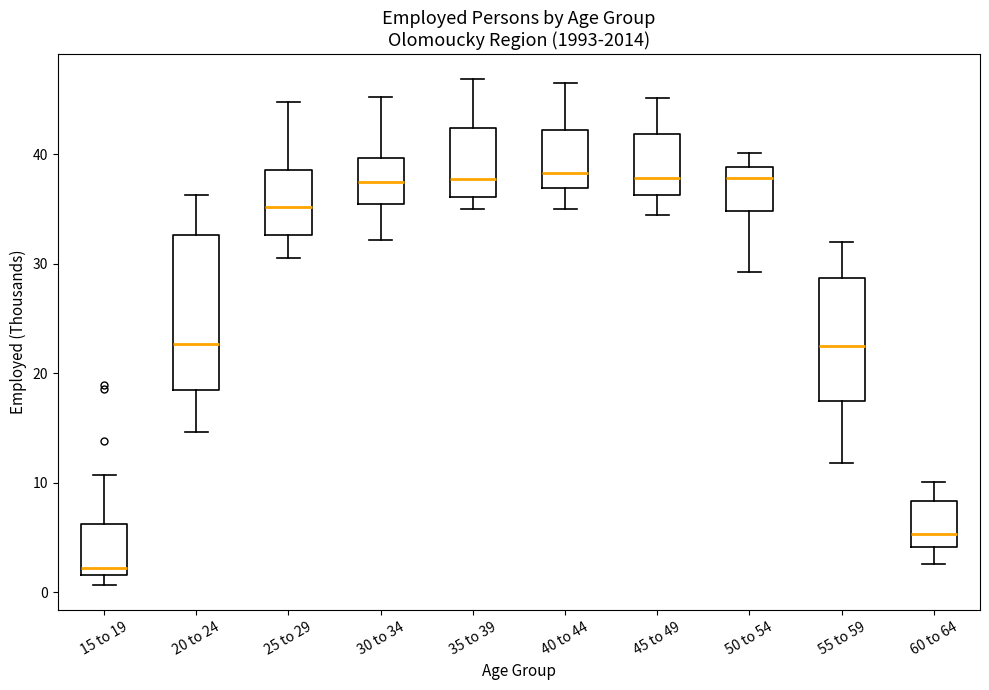

Reading left to right, transcribe this box plot: for each box, give where its median line is, the range the box spans, and where its two whiskers end, as read against the y-axis. The values are not printed on the chart, so give them approximately, as read against the axis.

15 to 19: median 2 (just above the box's lower edge), box 2 to 6, whiskers 1 to 11
20 to 24: median 23, box 18 to 33, whiskers 15 to 36
25 to 29: median 35, box 33 to 39, whiskers 31 to 45
30 to 34: median 38, box 35 to 40, whiskers 32 to 45
35 to 39: median 38, box 36 to 42, whiskers 35 to 47
40 to 44: median 38, box 37 to 42, whiskers 35 to 46
45 to 49: median 38, box 36 to 42, whiskers 34 to 45
50 to 54: median 38, box 35 to 39, whiskers 29 to 40
55 to 59: median 23, box 17 to 29, whiskers 12 to 32
60 to 64: median 5, box 4 to 8, whiskers 3 to 10